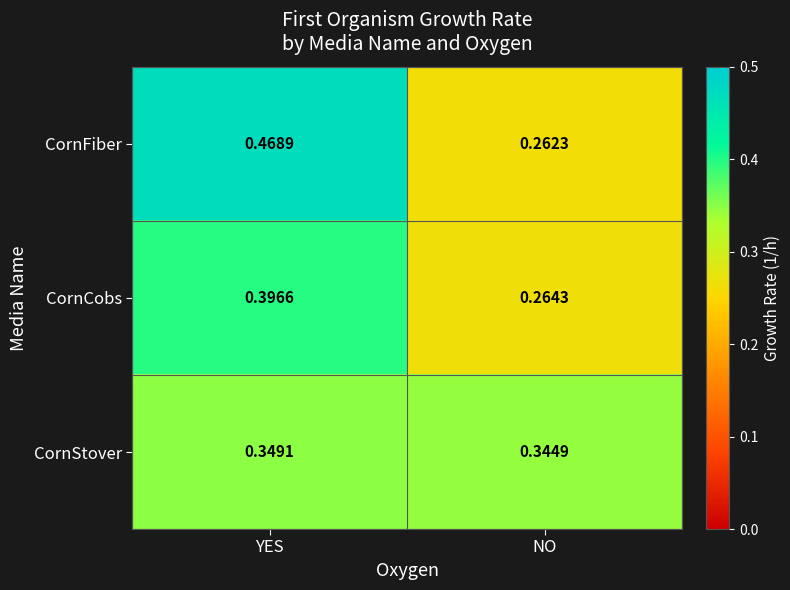

Where is CornCobs nearest to the value 0?

NO